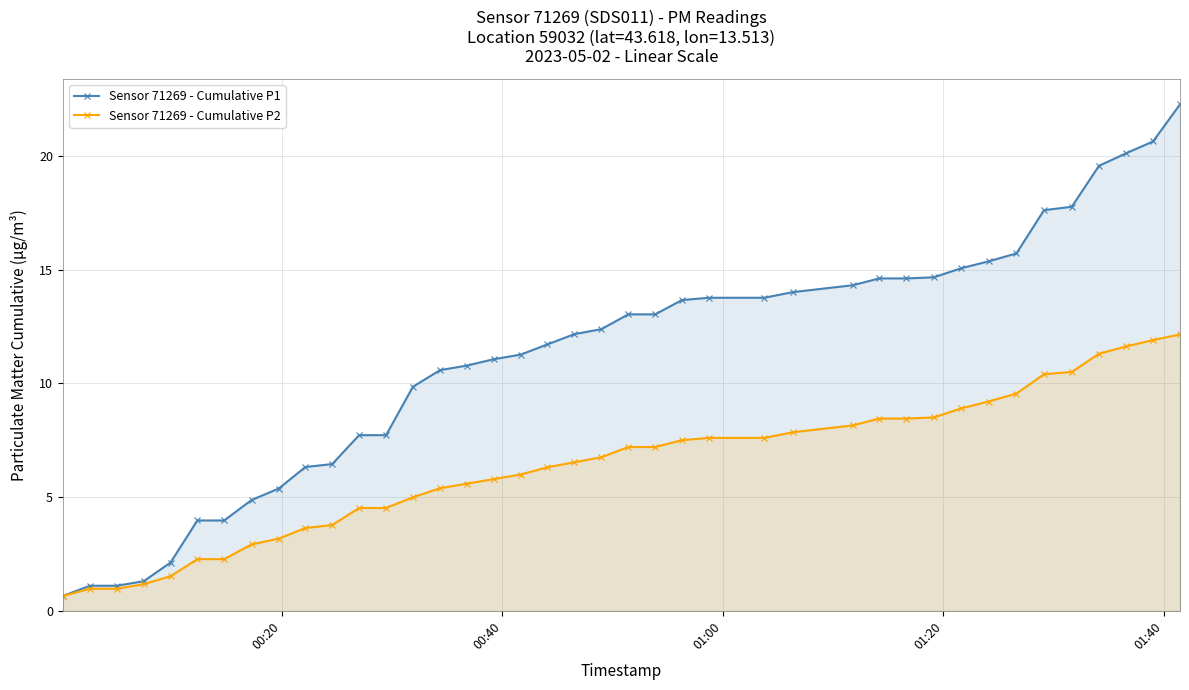

Reading left to right, what are all the values shown in this chart?

Sensor 71269 - Cumulative P1: 0.7	1.1	1.1	1.3	2.1	4.0	4.0	4.9	5.4	6.3	6.5	7.7	7.7	9.9	10.6	10.8	11.1	11.3	11.7	12.2	12.4	13.0	13.0	13.7	13.8	13.8	14.0	14.3	14.6	14.6	14.7	15.1	15.4	15.7	17.6	17.8	19.6	20.1	20.6	22.3
Sensor 71269 - Cumulative P2: 0.7	1.0	1.0	1.2	1.5	2.3	2.3	2.9	3.2	3.6	3.8	4.5	4.5	5.0	5.4	5.6	5.8	6.0	6.3	6.5	6.8	7.2	7.2	7.5	7.6	7.6	7.8	8.2	8.5	8.5	8.5	8.9	9.2	9.6	10.4	10.5	11.3	11.6	11.9	12.2